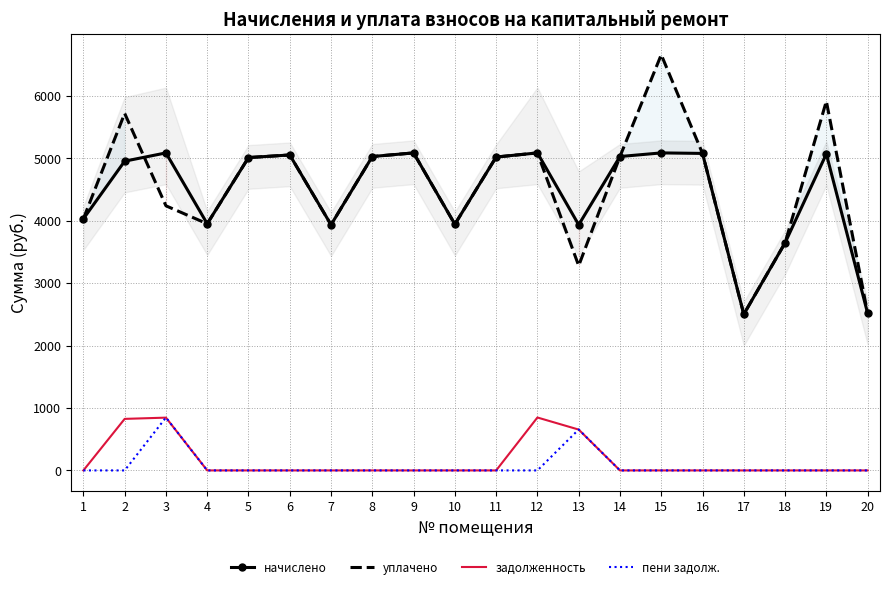

Which series has the largest total across all categories?

уплачено